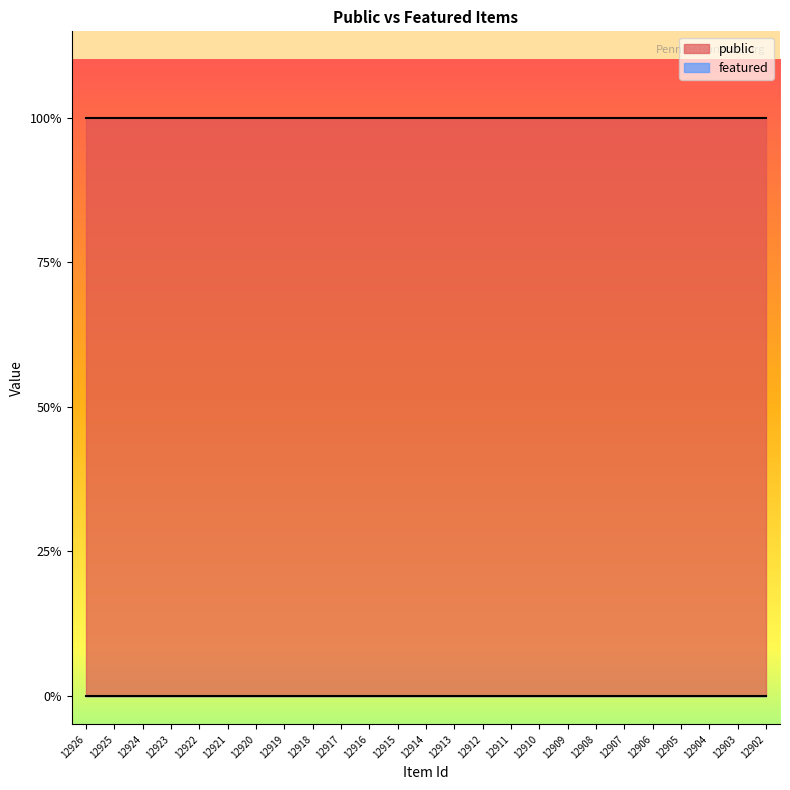

Reading right to left, list all the values displayed in this chart.

public: 12902=1	12903=1	12904=1	12905=1	12906=1	12907=1	12908=1	12909=1	12910=1	12911=1	12912=1	12913=1	12914=1	12915=1	12916=1	12917=1	12918=1	12919=1	12920=1	12921=1	12922=1	12923=1	12924=1	12925=1	12926=1
featured: 12902=0	12903=0	12904=0	12905=0	12906=0	12907=0	12908=0	12909=0	12910=0	12911=0	12912=0	12913=0	12914=0	12915=0	12916=0	12917=0	12918=0	12919=0	12920=0	12921=0	12922=0	12923=0	12924=0	12925=0	12926=0